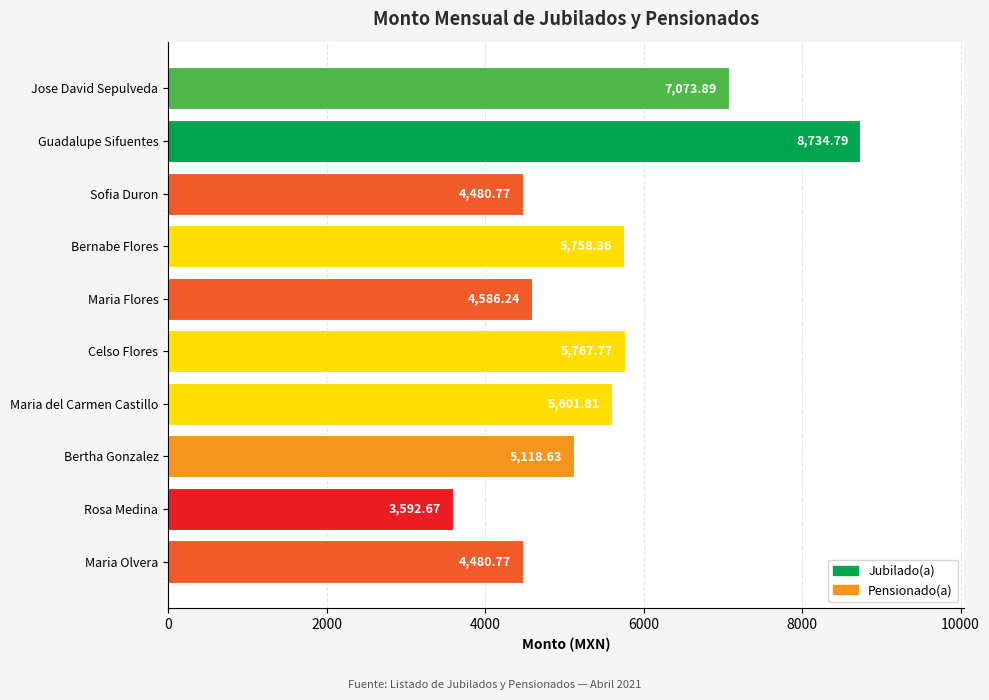

What is the difference between the second highest and second lowest values?

2593.1